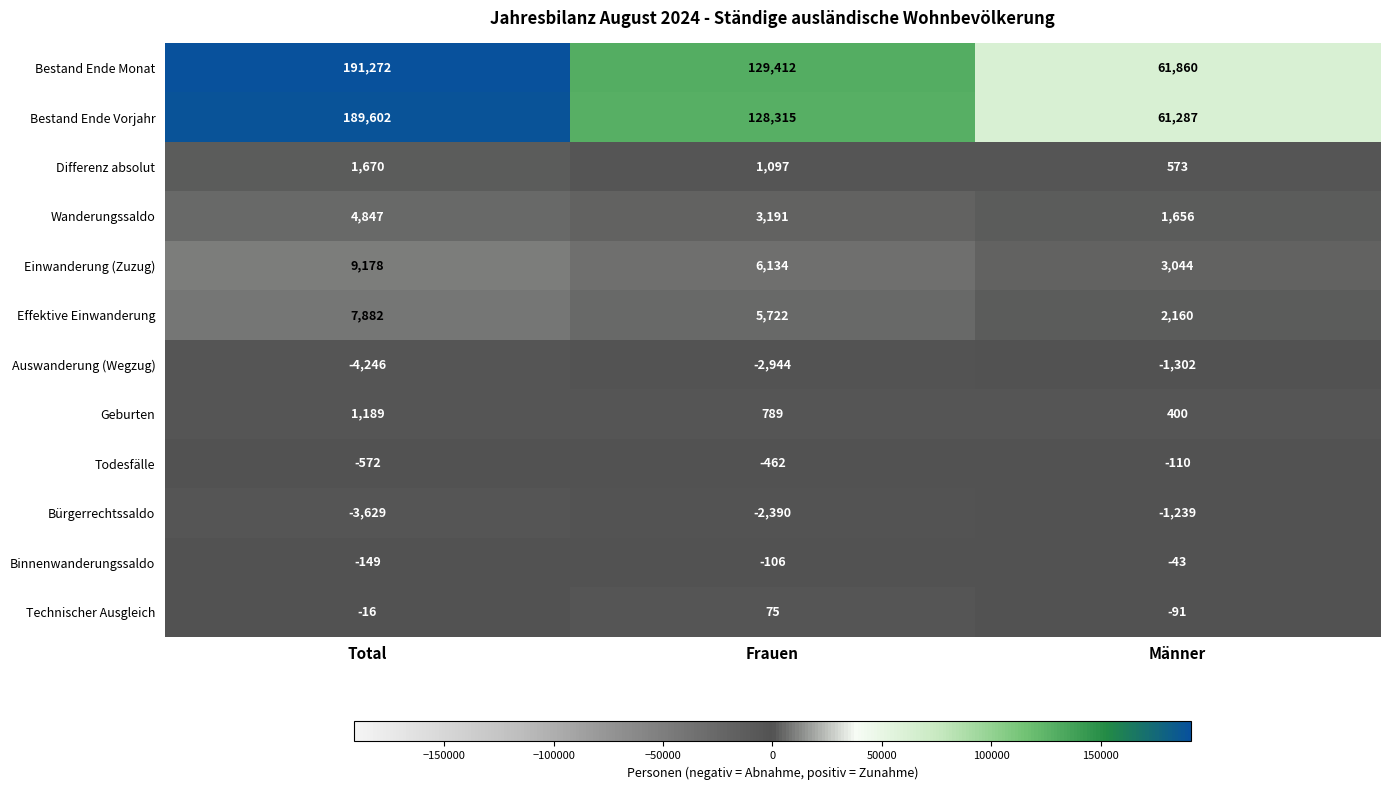

Rank the series at Männer from highest to lowest value.

Bestand Ende Monat, Bestand Ende Vorjahr, Einwanderung (Zuzug), Effektive Einwanderung, Wanderungssaldo, Differenz absolut, Geburten, Binnenwanderungssaldo, Technischer Ausgleich, Todesfälle, Bürgerrechtssaldo, Auswanderung (Wegzug)